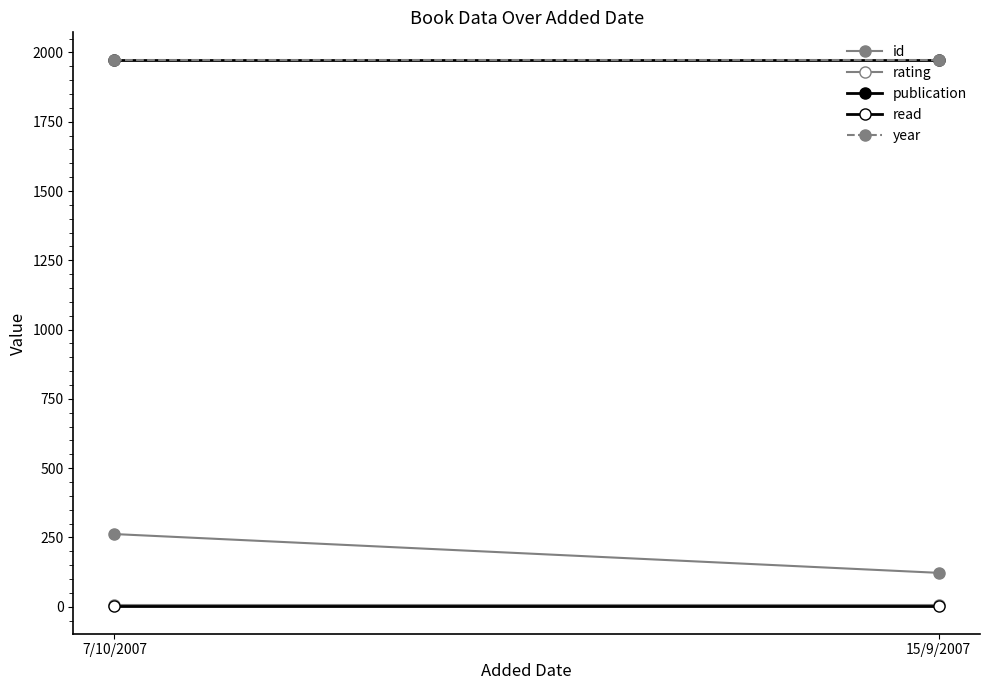

List the series in order of their peak value, highest first.

publication, year, id, rating, read